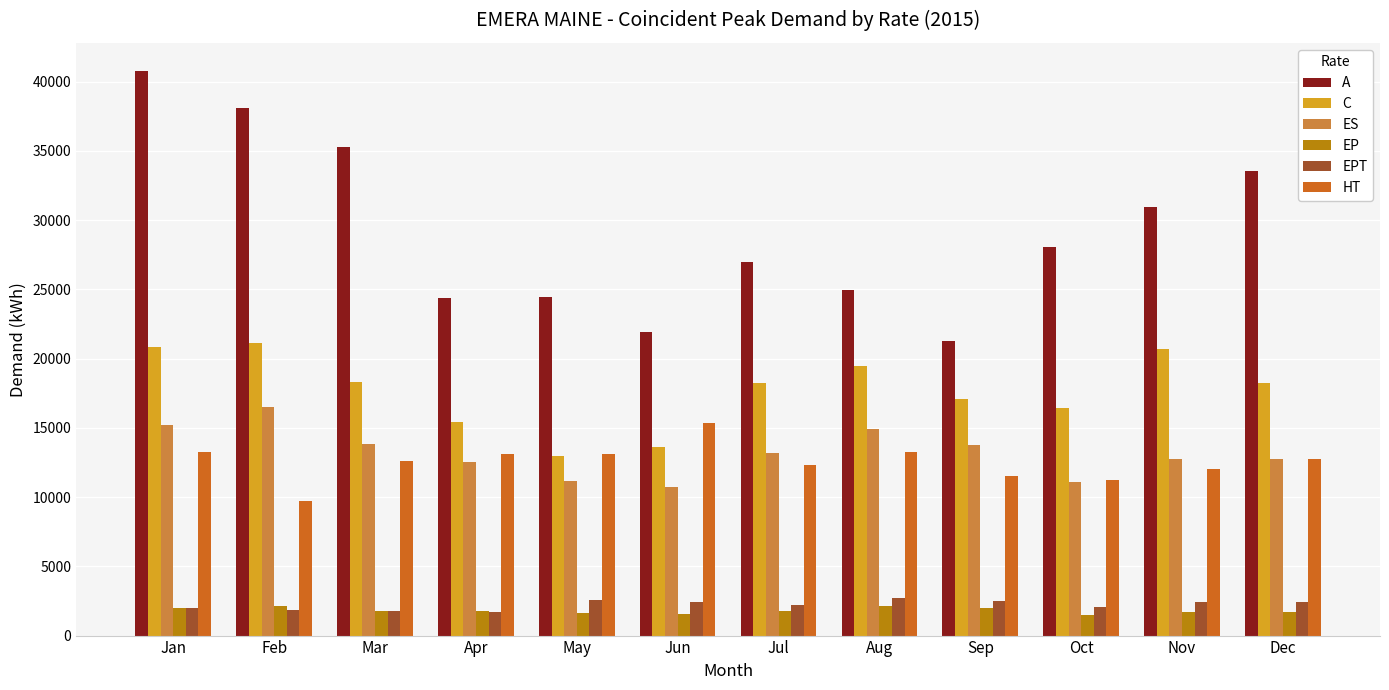

What is the average value of the EP series?

1816